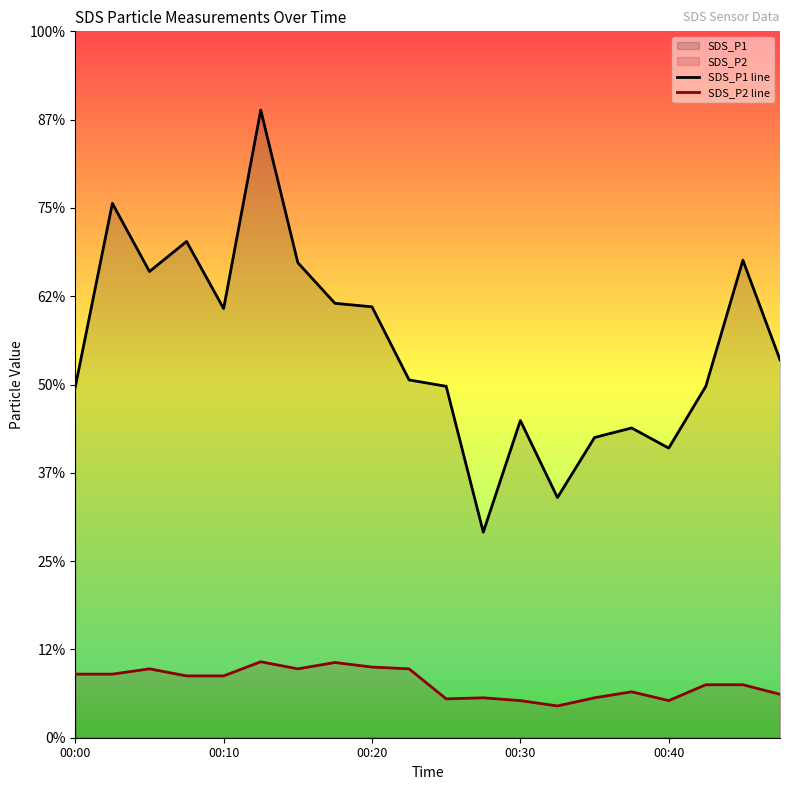

What is the smallest value displayed?

0.9